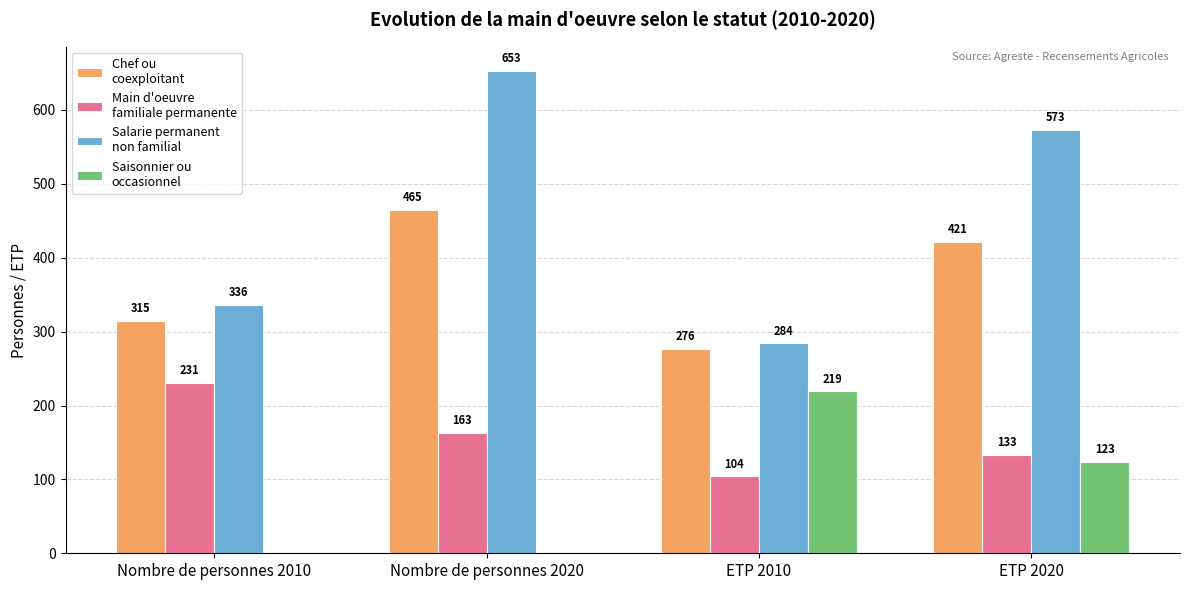

What is the total value across all series at ETP 2010?

883